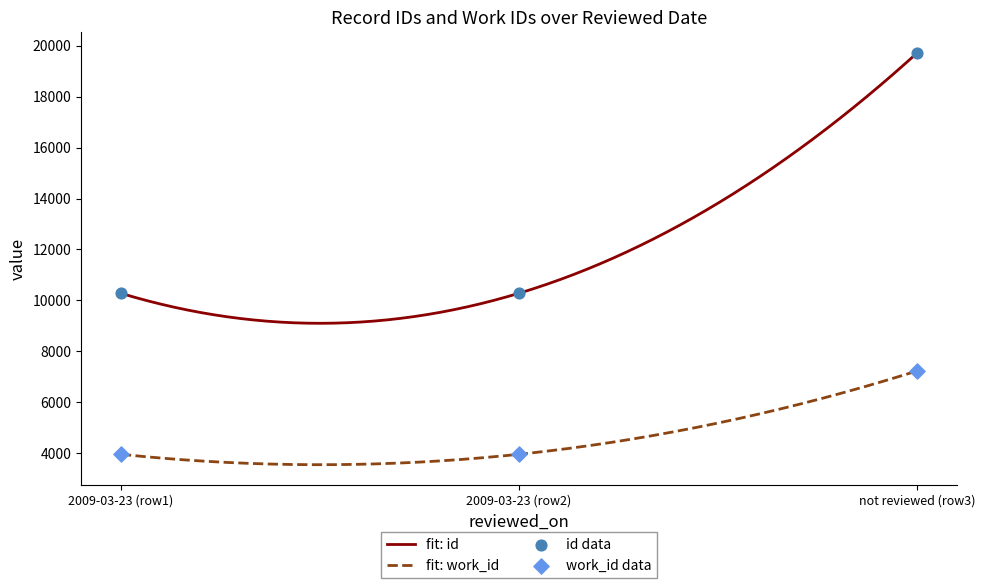

True or false: fit: work_id and fit: id intersect in this chart.

False